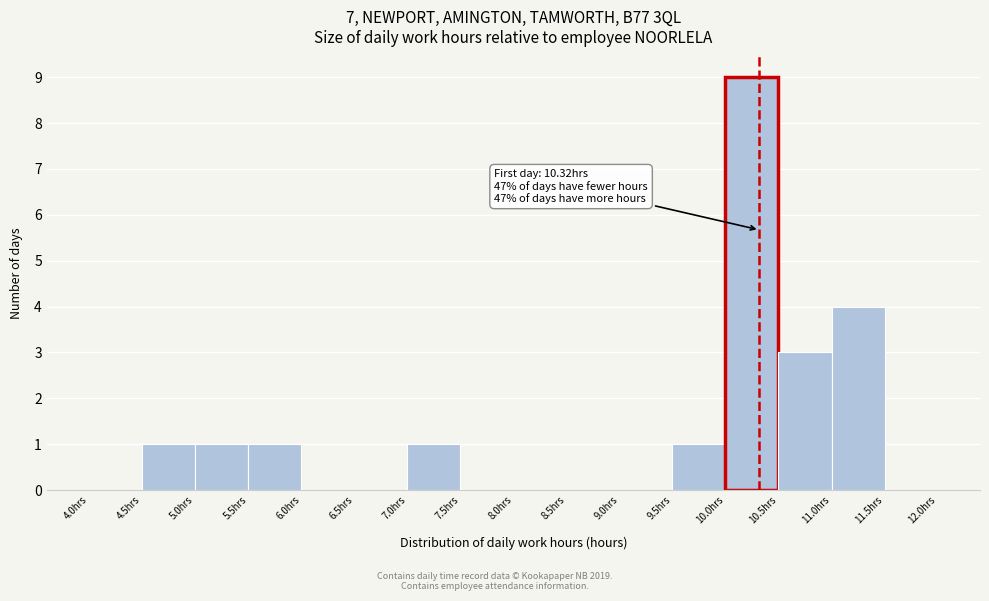

Over which range of the x-axis is the bar tallest?

10.0 to 10.5